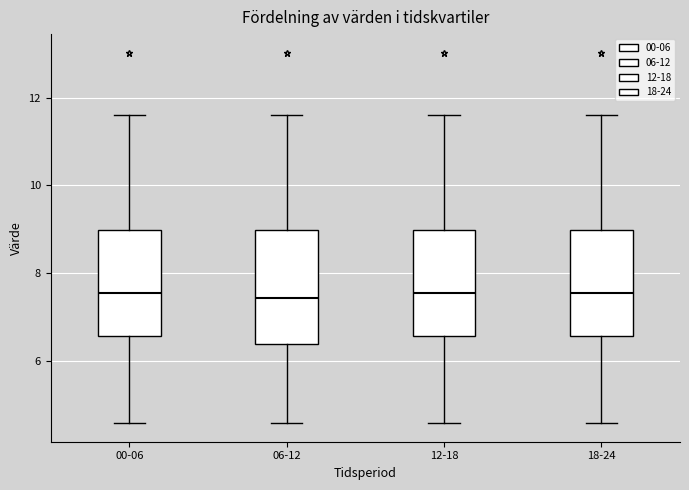

Reading left to right, read every box against the y-axis: the position of its median line, the range the box covers, and the ends of its whiskers. The values are not printed on the chart, so give them approximately, as read against the axis.

00-06: median 7.6, box 6.6 to 9.0, whiskers 4.6 to 11.6
06-12: median 7.4, box 6.4 to 9.0, whiskers 4.6 to 11.6
12-18: median 7.6, box 6.6 to 9.0, whiskers 4.6 to 11.6
18-24: median 7.6, box 6.6 to 9.0, whiskers 4.6 to 11.6